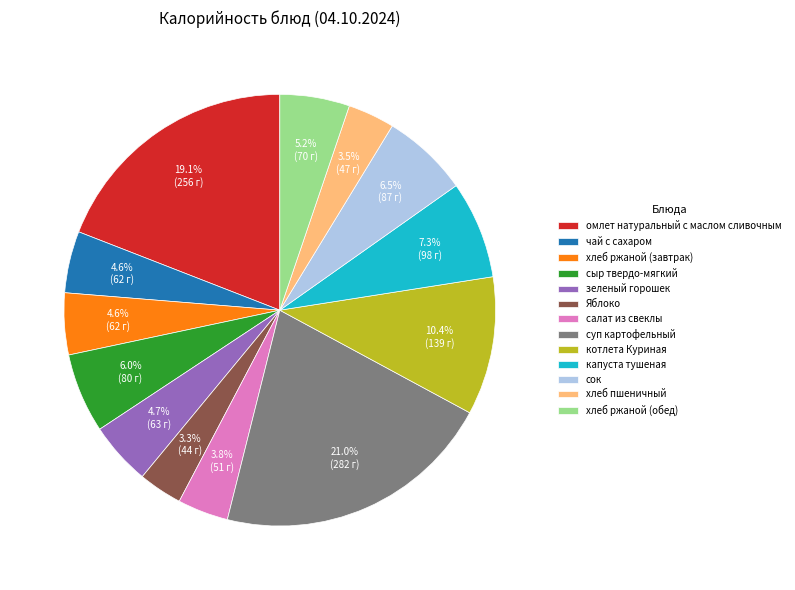

What is the largest slice in the pie chart?

суп картофельный